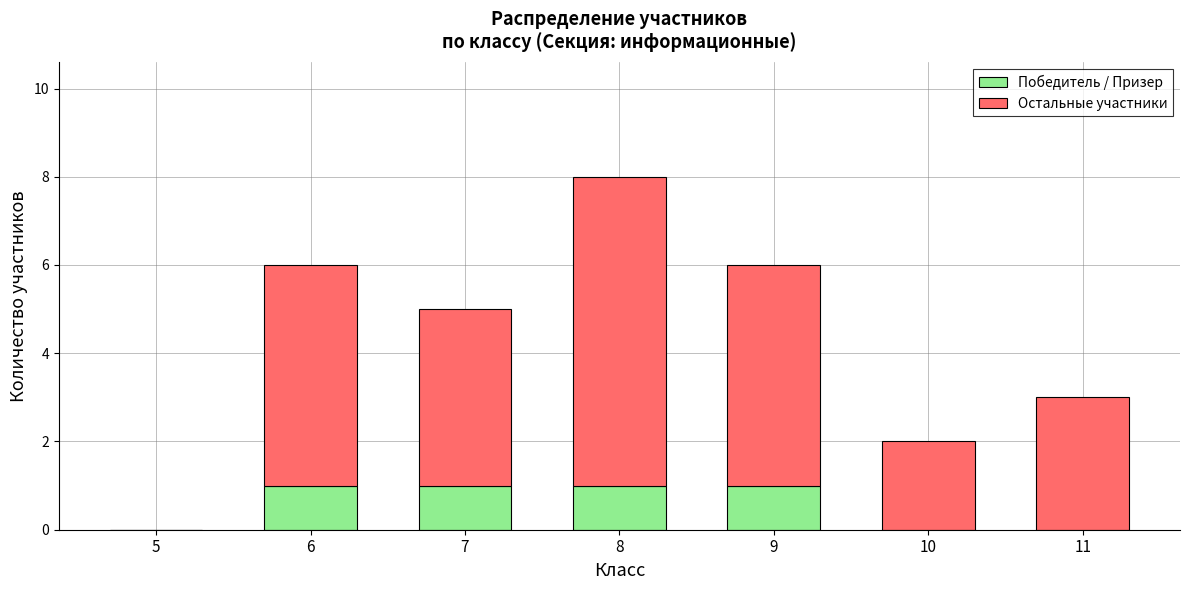

The Победитель / Призер series shows 0 at 9. True or false?

False